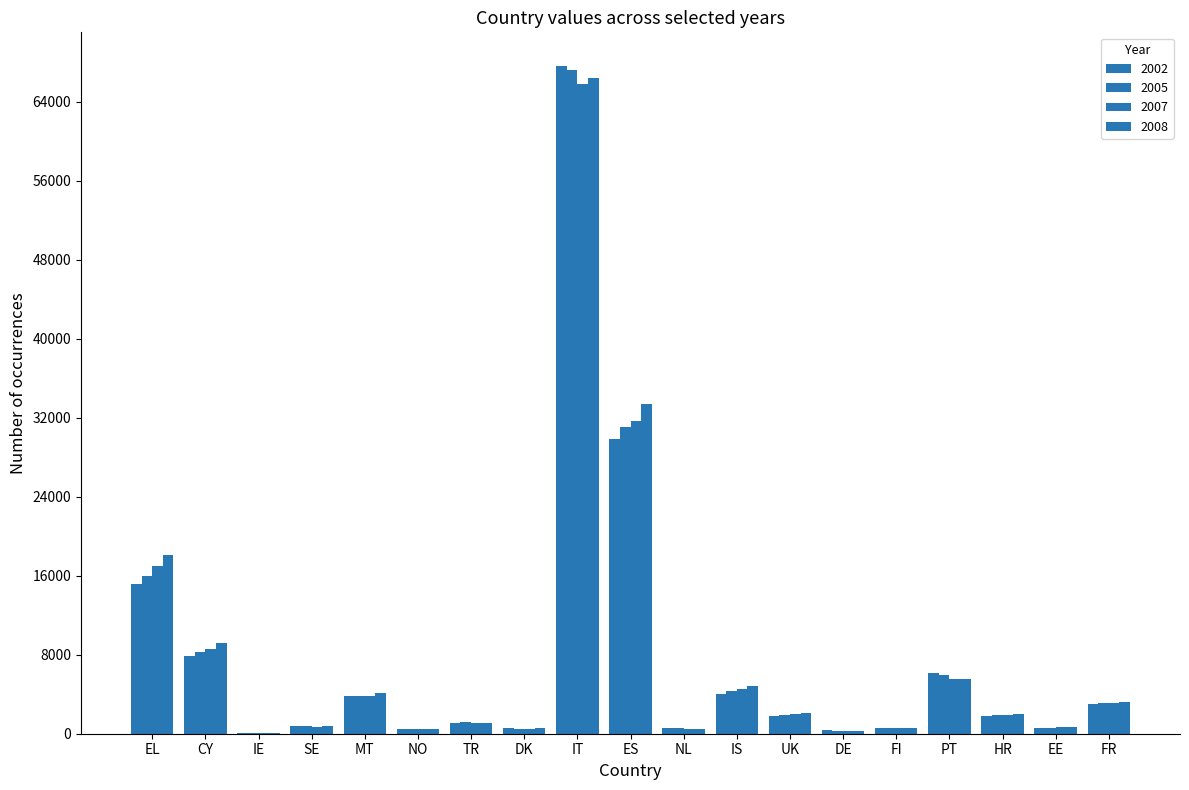

What is the label of the 4th bar from the left?

SE